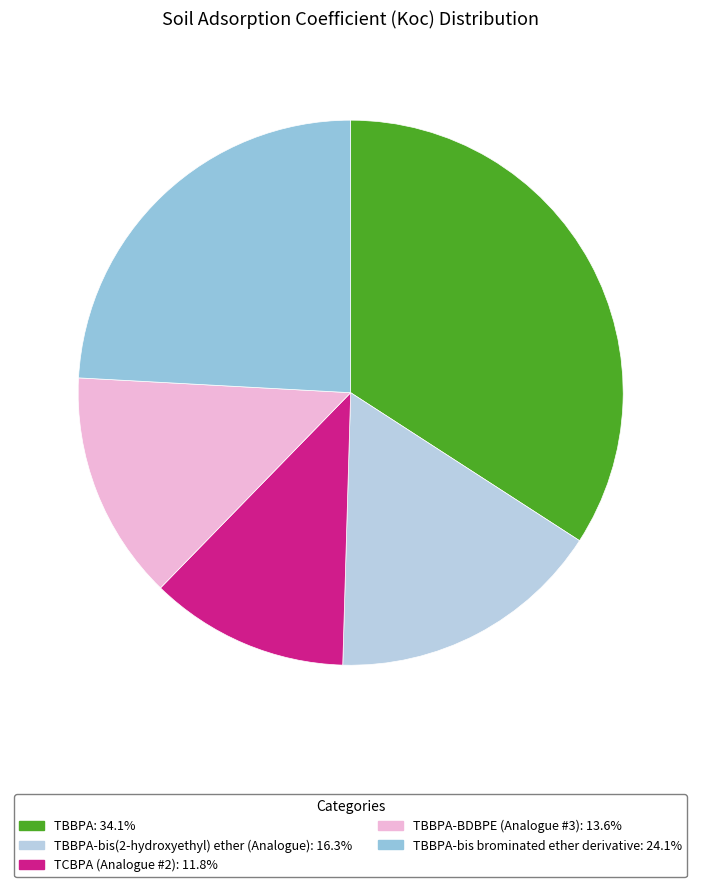

Which category has the biggest portion of the pie?

TBBPA